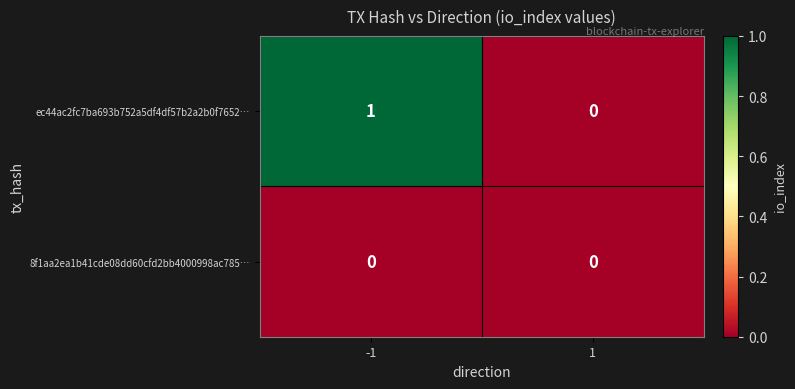

Is it true that ec44ac2fc7ba693b752a5df4df57b2a2b0f7652… equals 0 at 1?

True